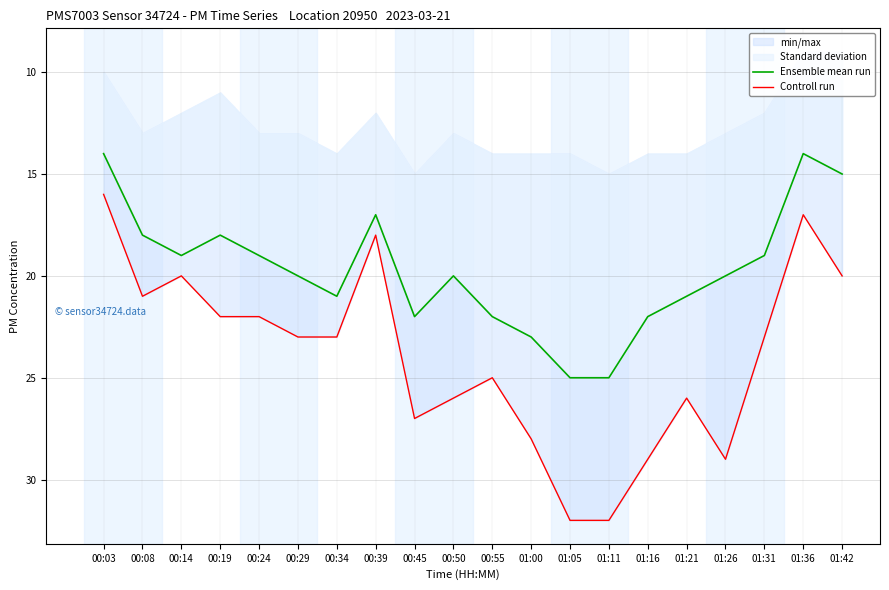

Is the value of Ensemble mean run at 01:36 greater than the value of Controll run at 00:55?

No